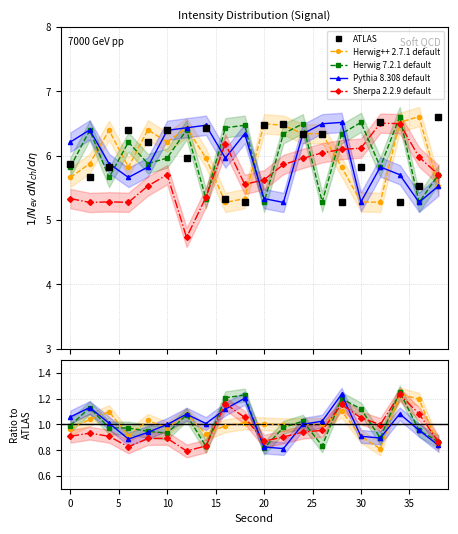

True or false: Sherpa 2.2.9 default has a value of 2.6 at 12.

False